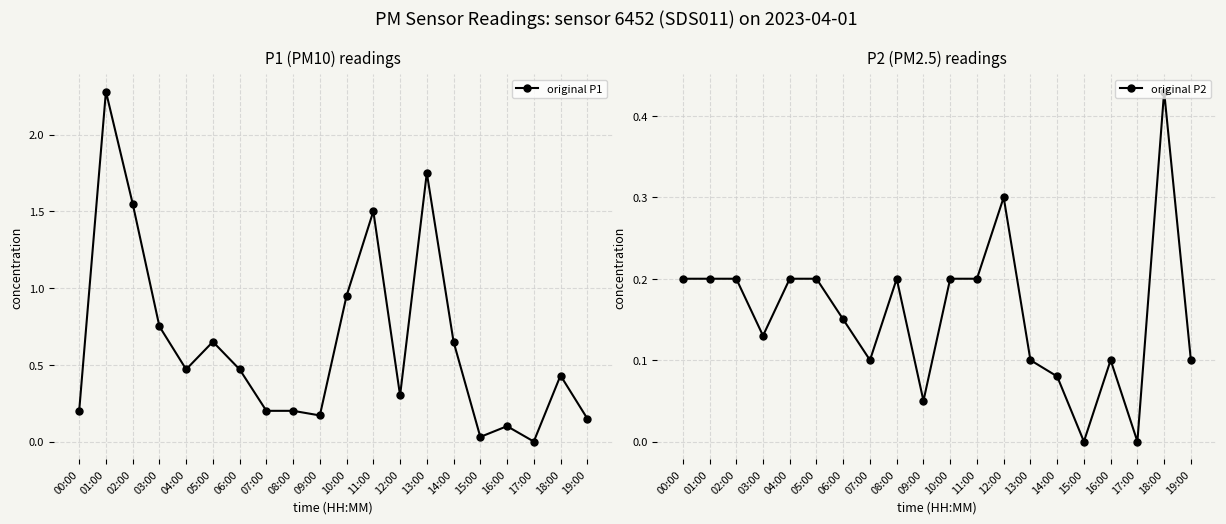

What is the total value across all series at 10:00?

1.1